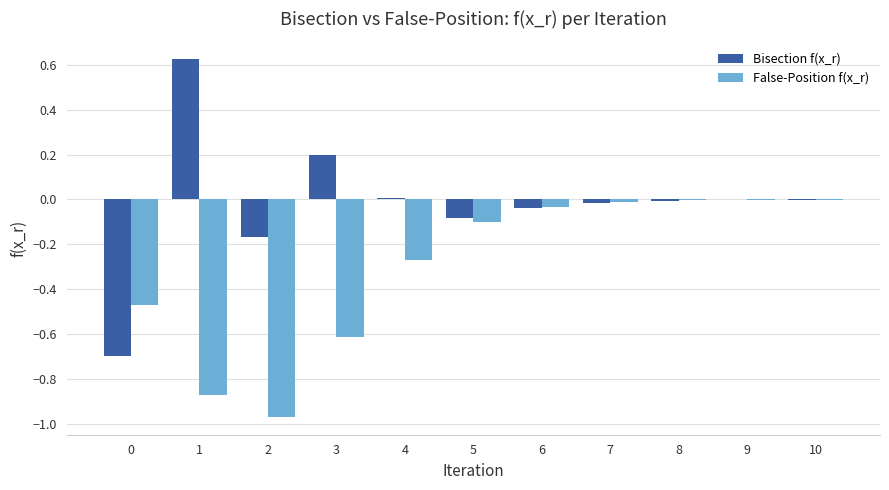

Is the value of False-Position f(x_r) at 6 greater than the value of Bisection f(x_r) at 2?

Yes